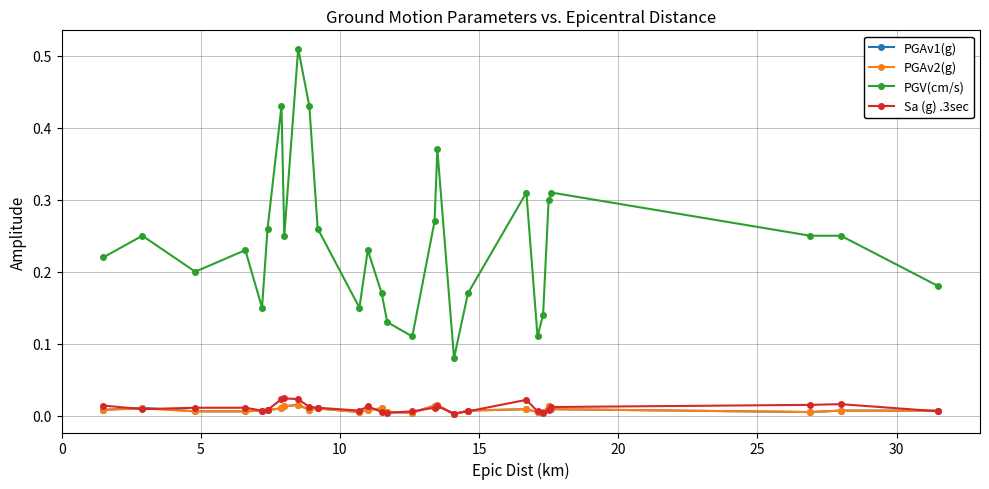

True or false: PGAv2(g) and PGV(cm/s) intersect in this chart.

False